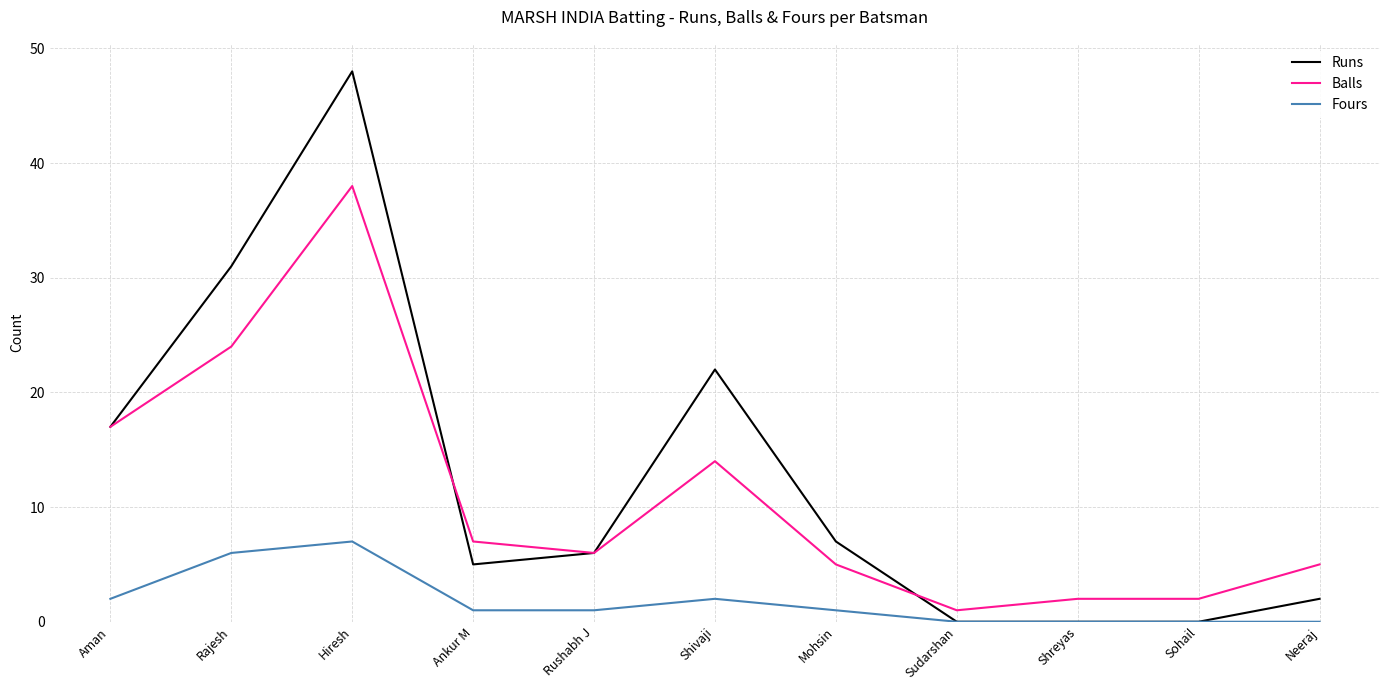

True or false: Fours has a value of 12 at Hiresh.

False